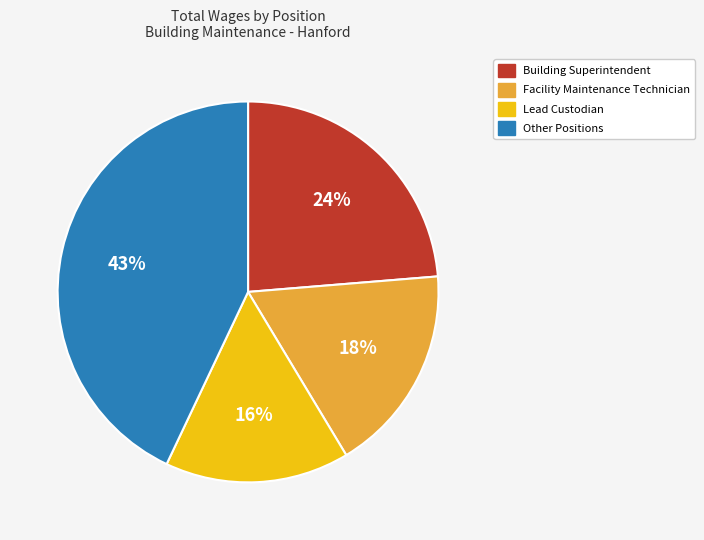

Does any single category account for the majority?

No